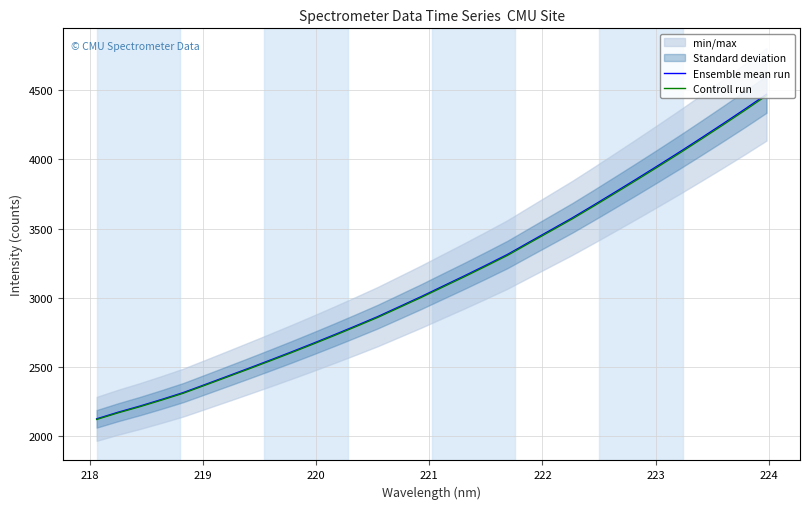

Does the chart display data point markers on the line(s)?

No